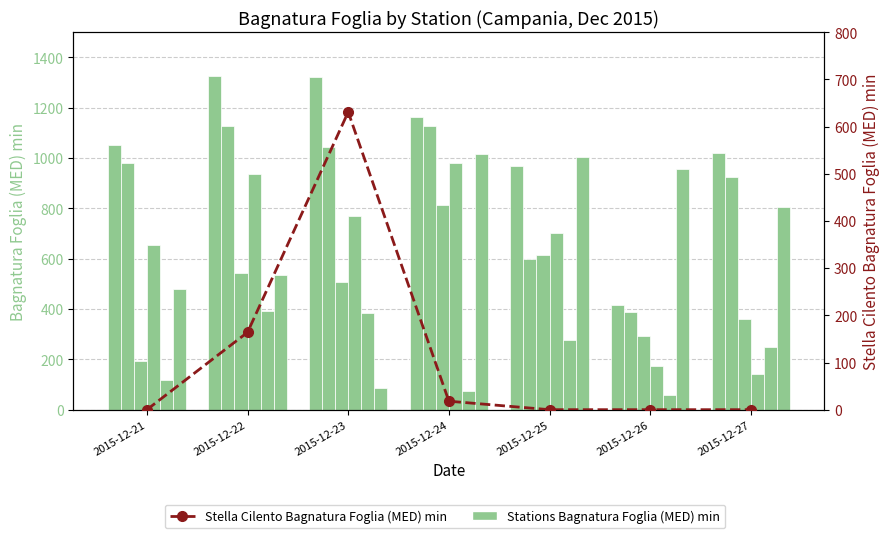

Is it true that Castel San Lorenzo equals 58.0 at 2015-12-26?

True